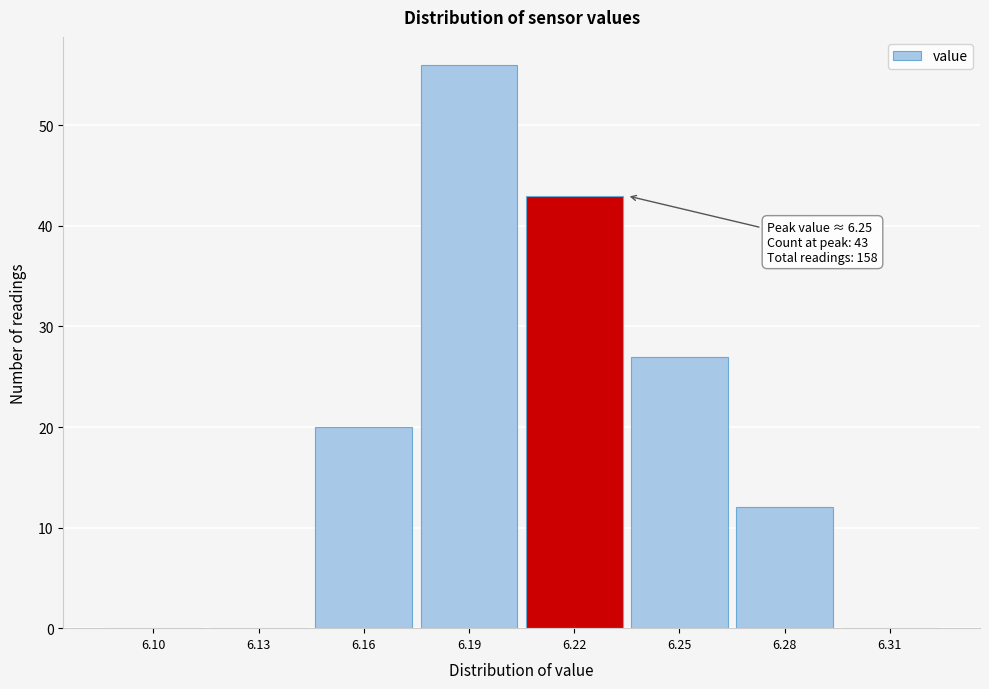

Reading left to right, transcribe all the data shown in this chart.

6.10=0	6.13=0	6.16=20	6.19=56	6.22=43	6.25=27	6.28=12	6.31=0